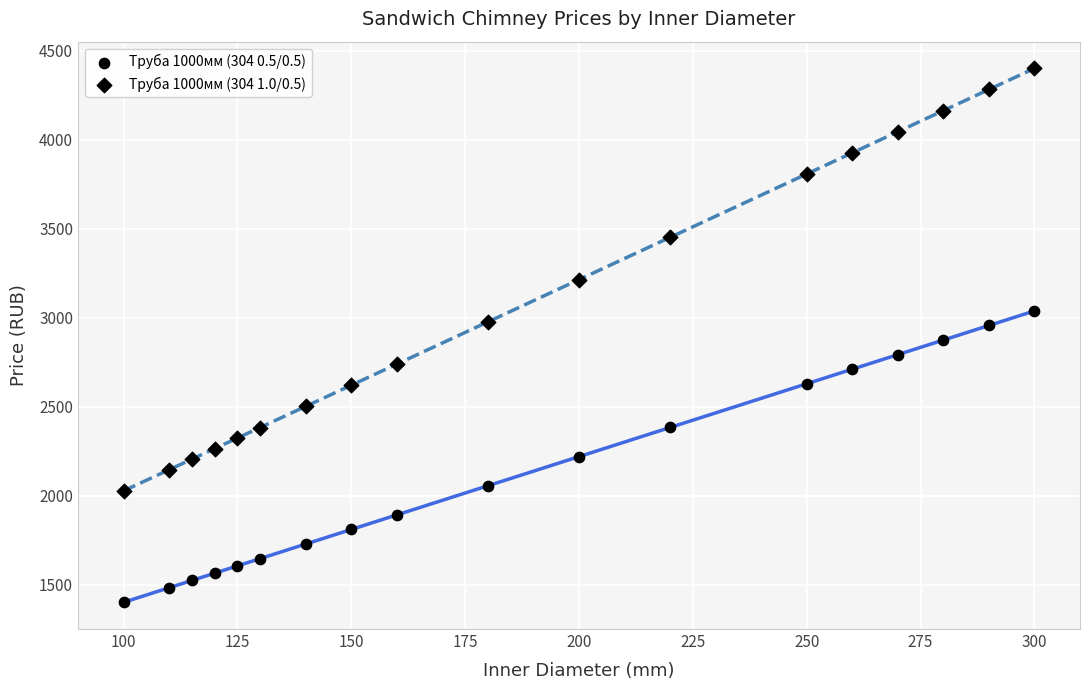

How many points are shown in the scatter plot?

36